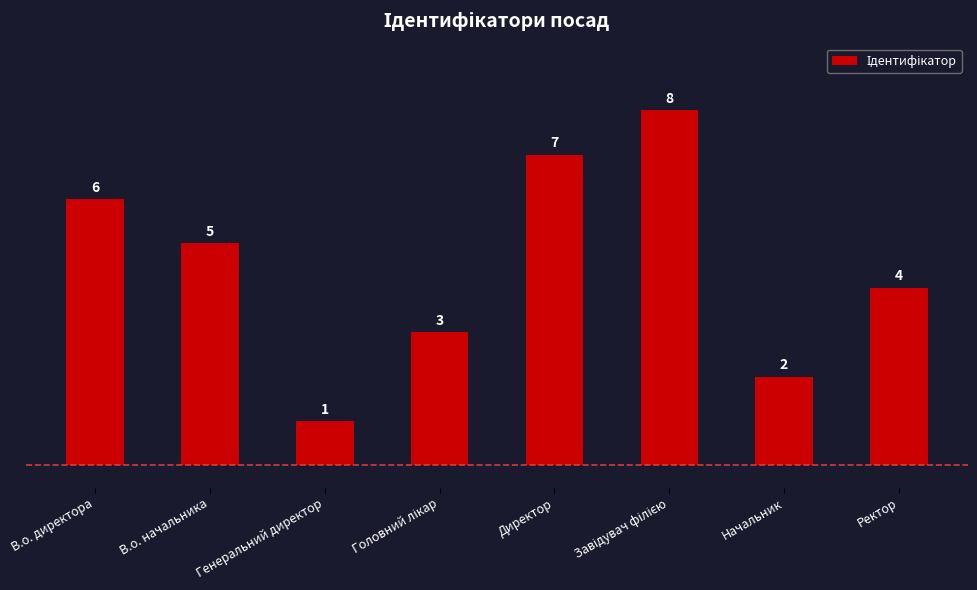

What is the difference between the second highest and minimum values?

6